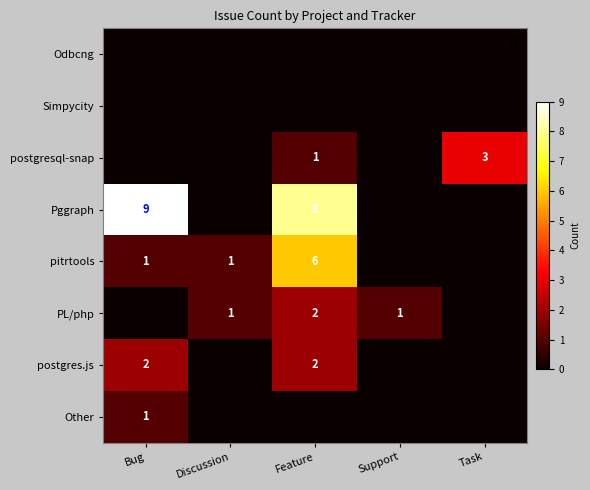

Is it true that postgresql-snap equals 0 at Feature?

False